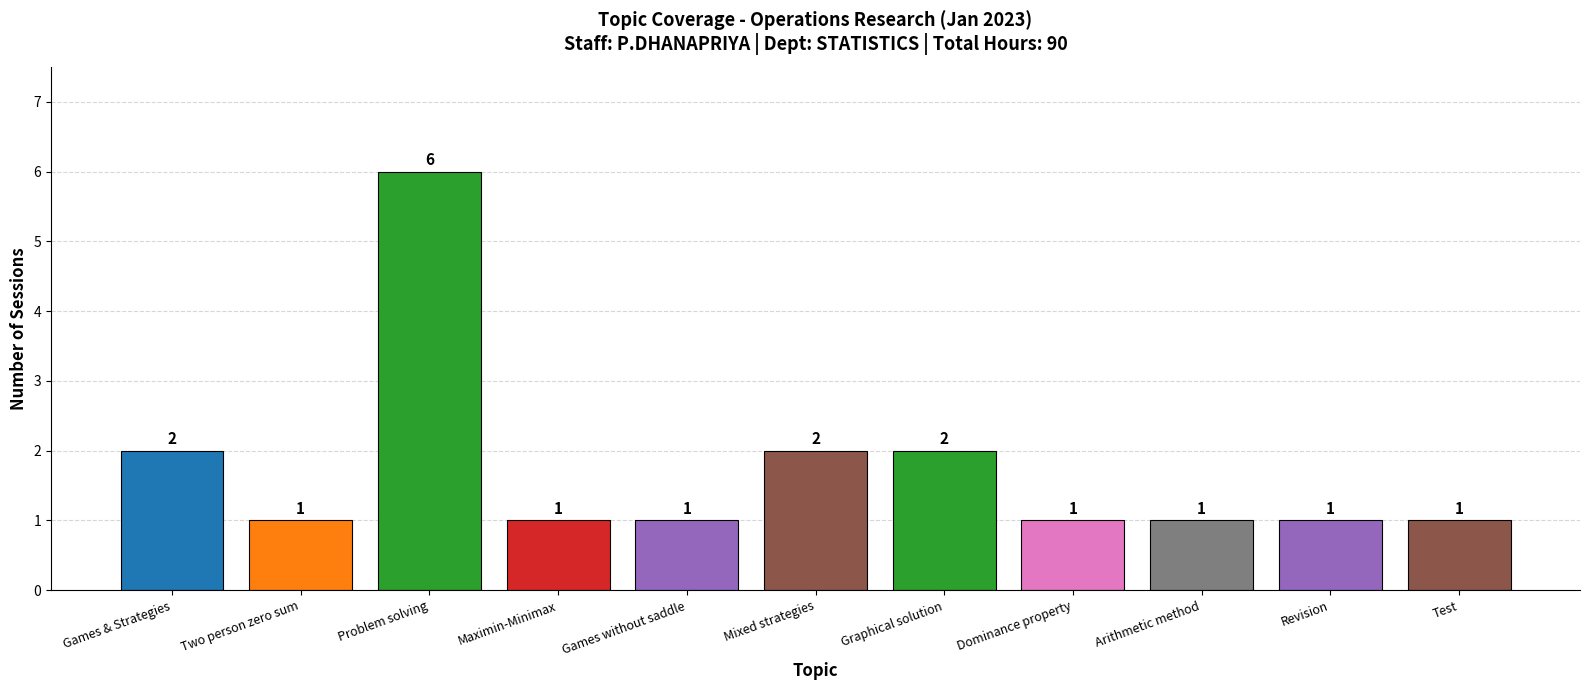

What is the ratio of the value at Problem solving to the value at Graphical solution?

3.0